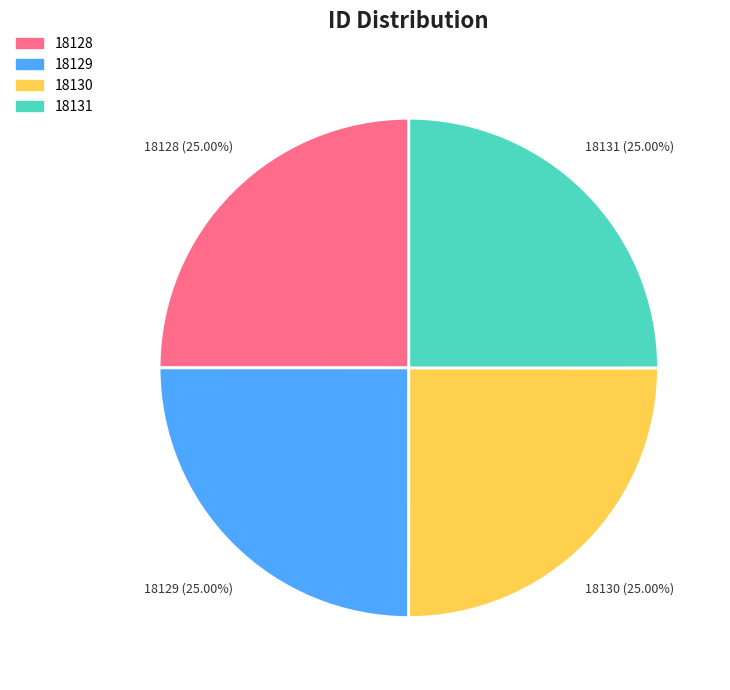

Count the number of slices in the pie.

4